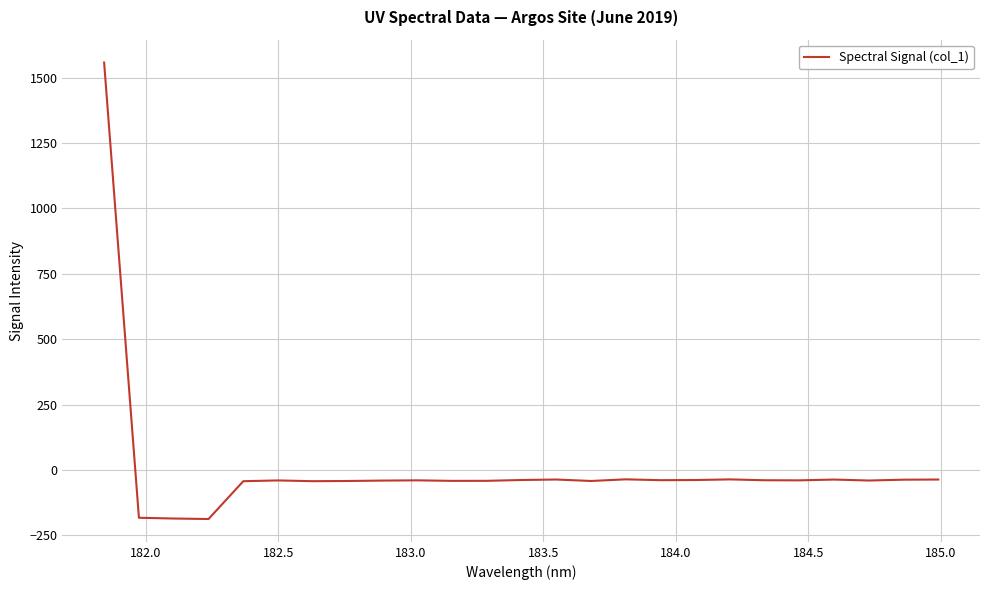

What is the greatest value displayed?

1557.4